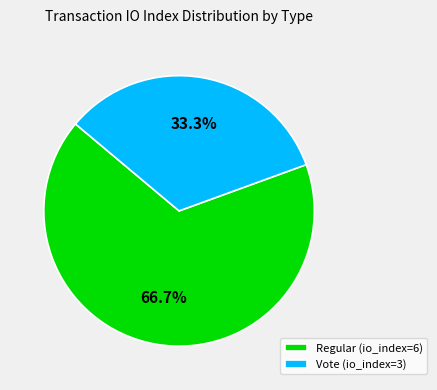

How many segments does this pie chart have?

2